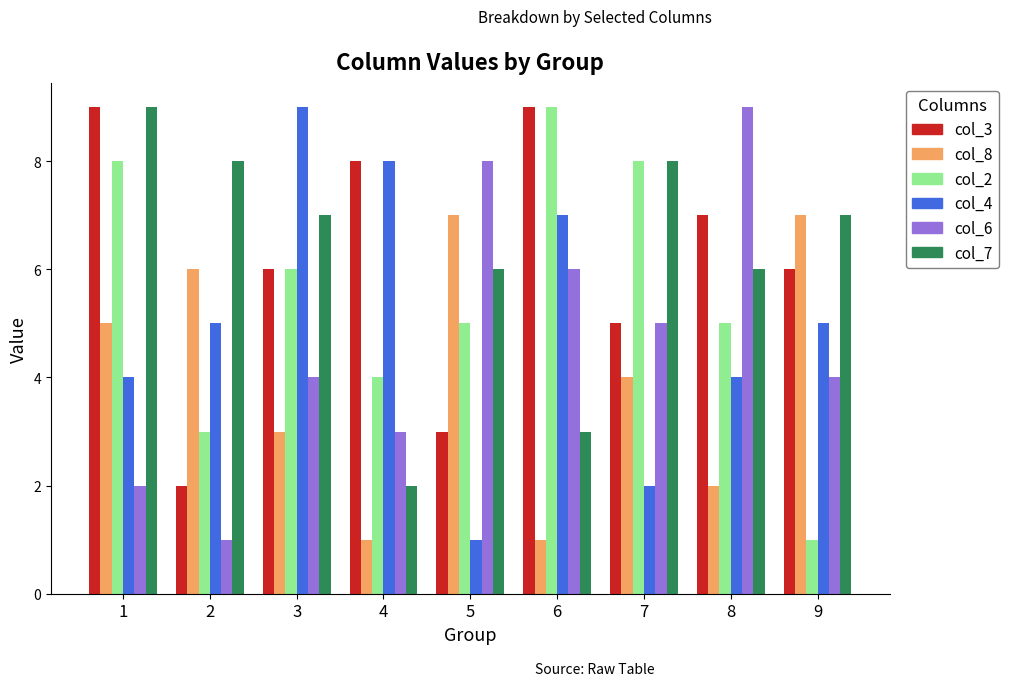

Which series has the largest total across all categories?

col_7